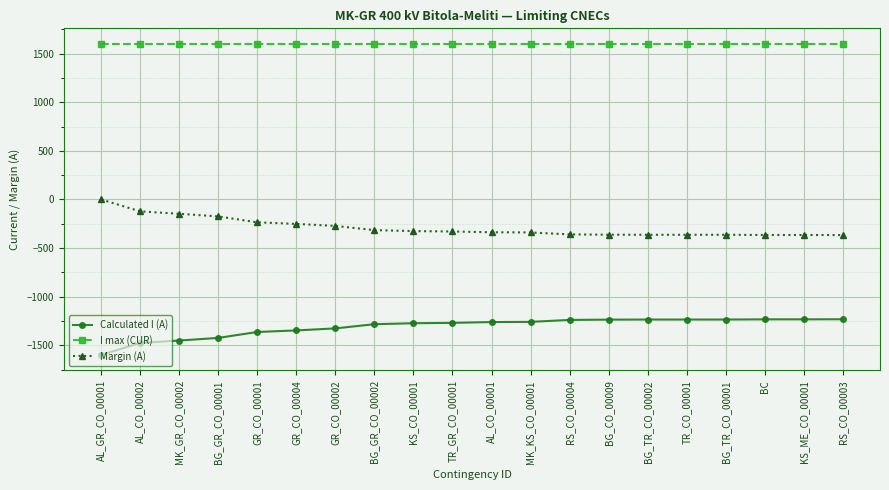

What is the maximum value shown in the chart?

1600